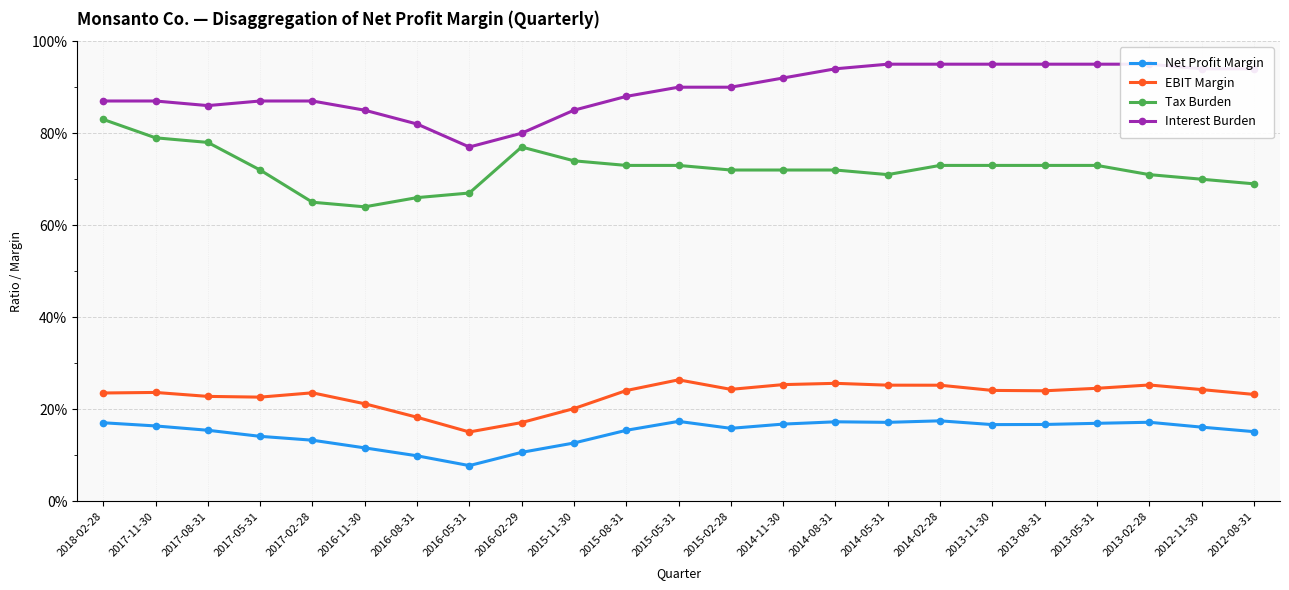

The EBIT Margin series shows 0.3 at 2016-11-30. True or false?

False